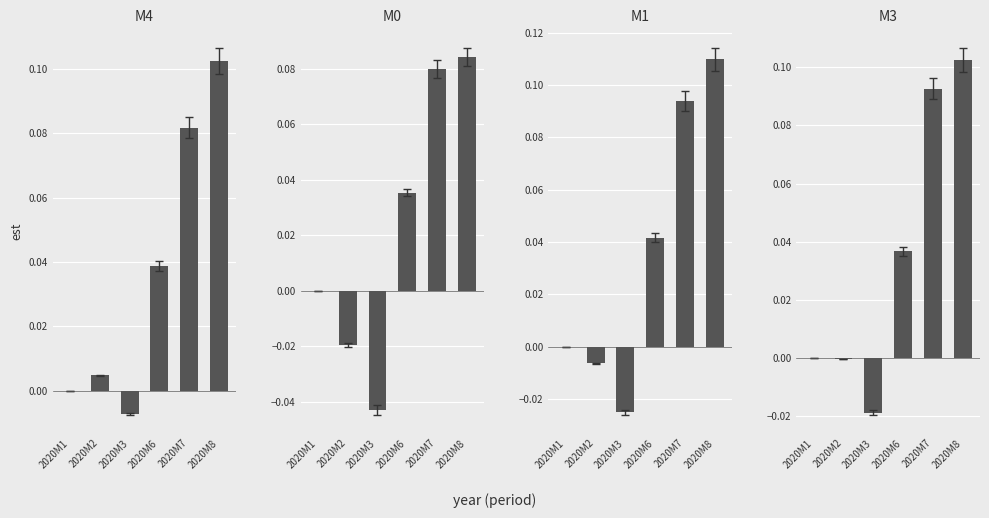

Is it true that M0 equals 0.0 at 2020M6?

True